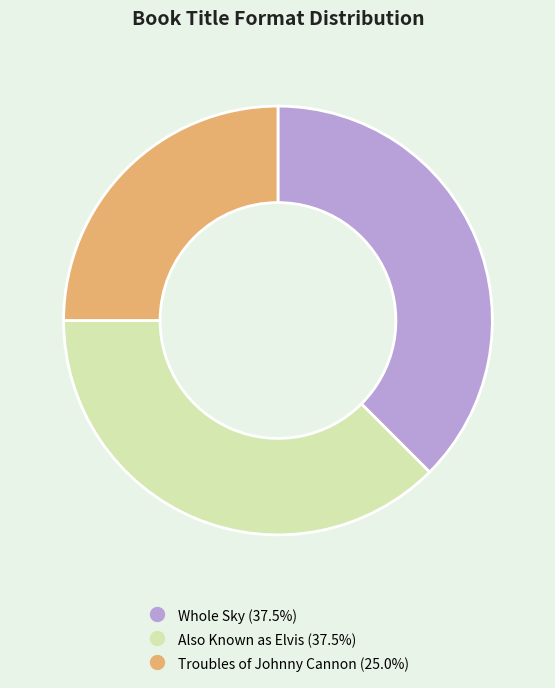

Which slice is the smallest?

Troubles of Johnny Cannon